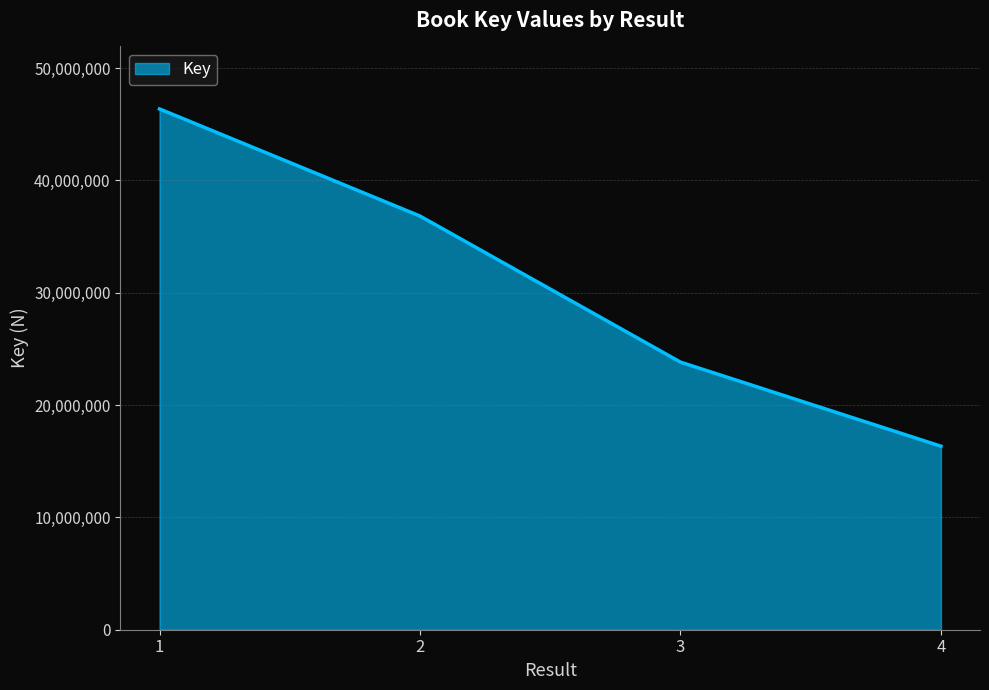

Approximately how many times larger is the value at 2 compared to 4?

2.3